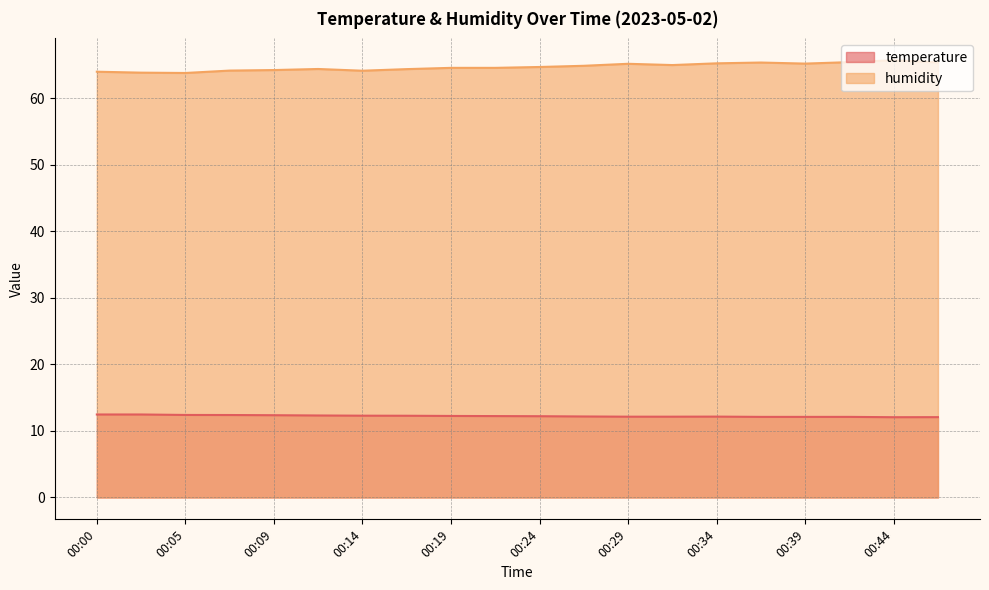

Does the chart have visible grid lines?

Yes